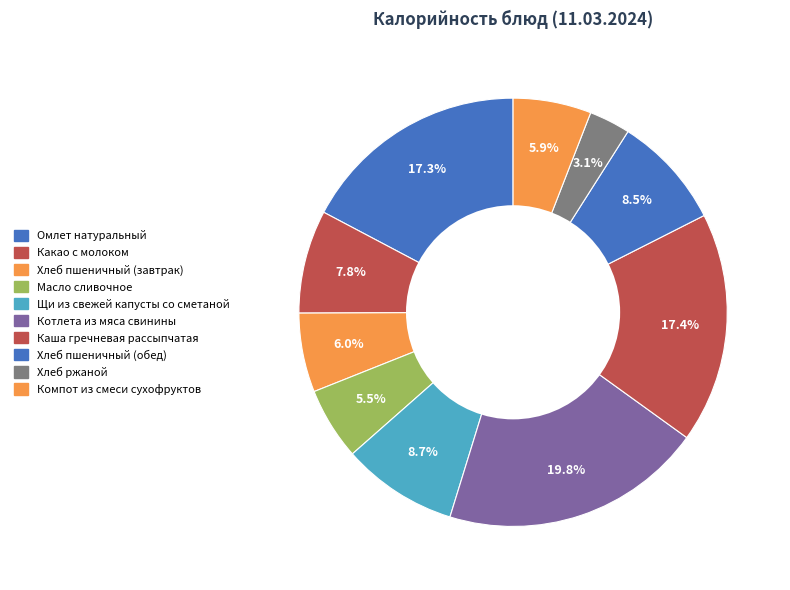

The Каша гречневая рассыпчатая slice represents 17% of the pie. True or false?

True